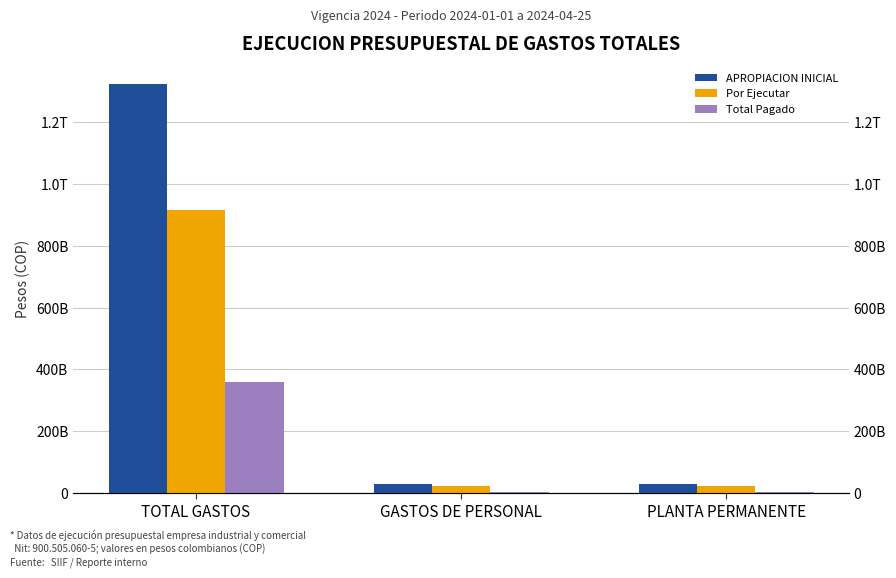

What is the difference between the Por Ejecutar values at GASTOS DE PERSONAL and PLANTA PERMANENTE?

81143677